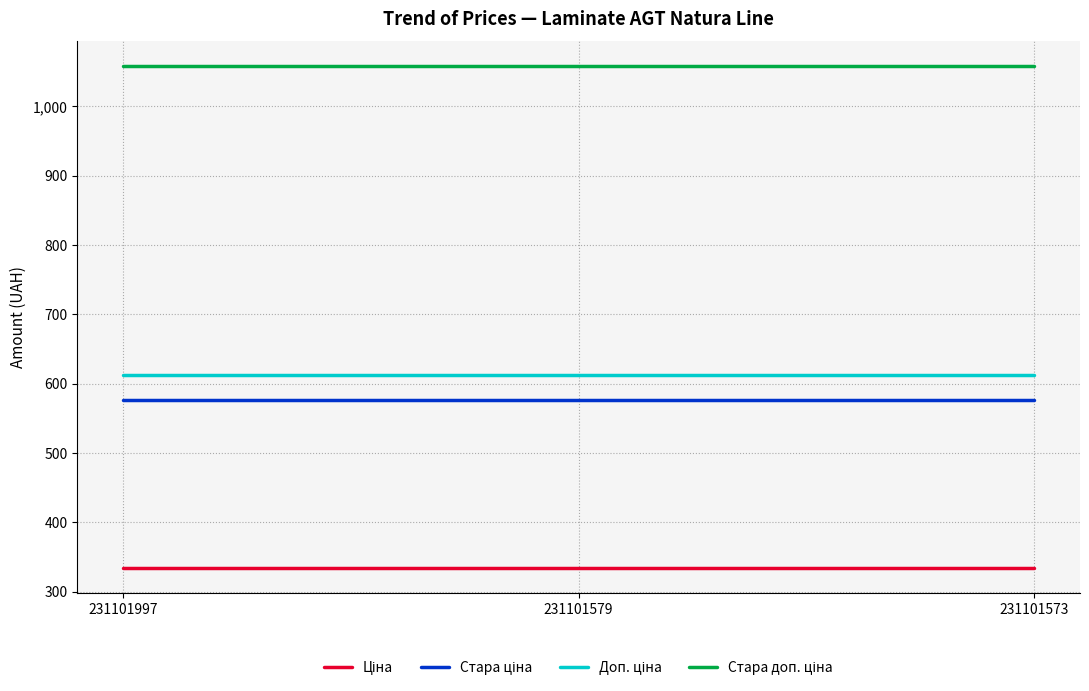

What is the total value across all series at 231101573?

2581.2